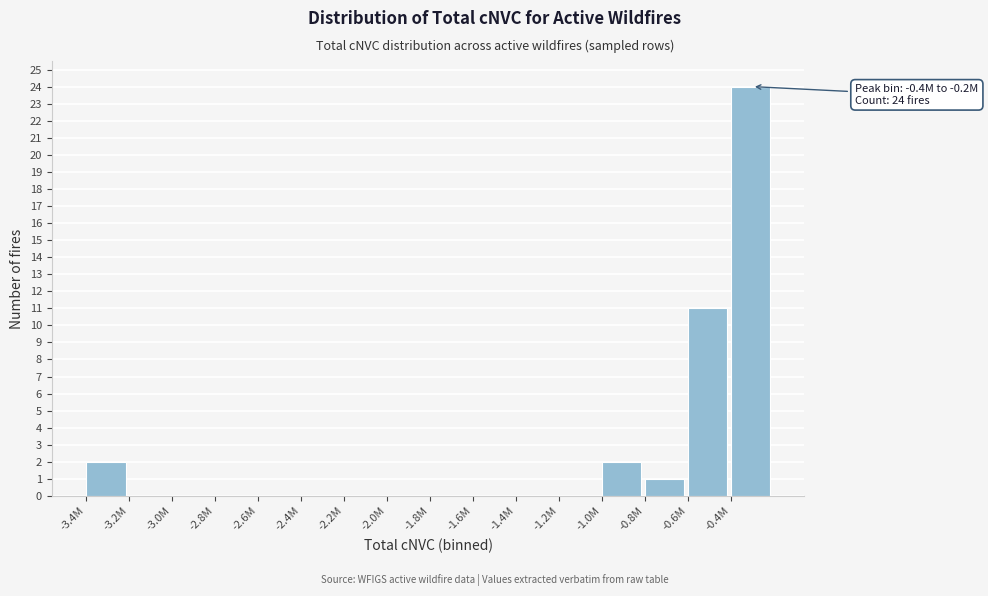

Where is the data nearest to the value 12?

-0.6M